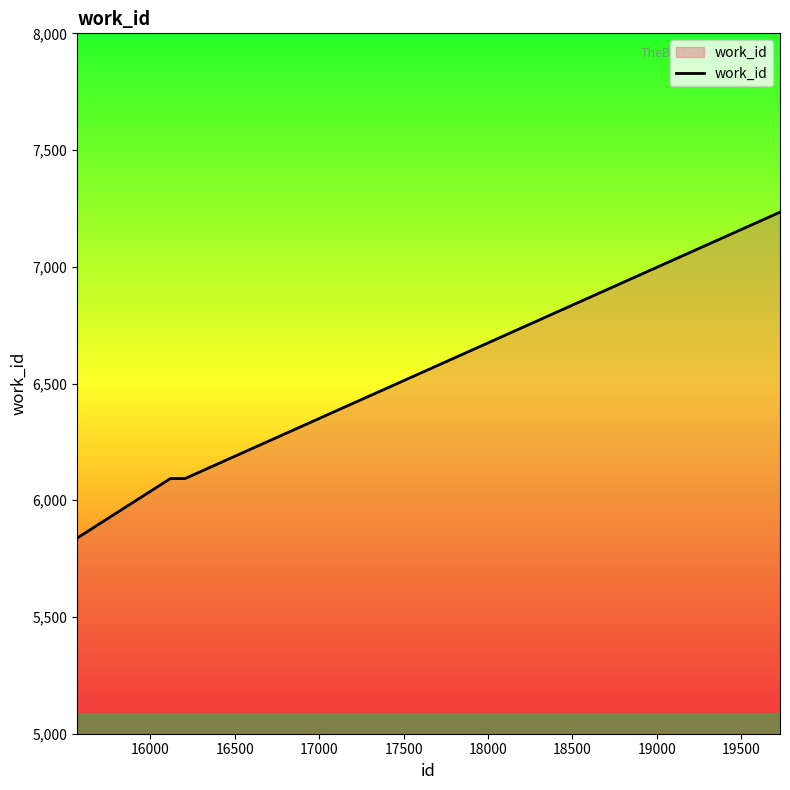

What is the greatest value displayed?

7234